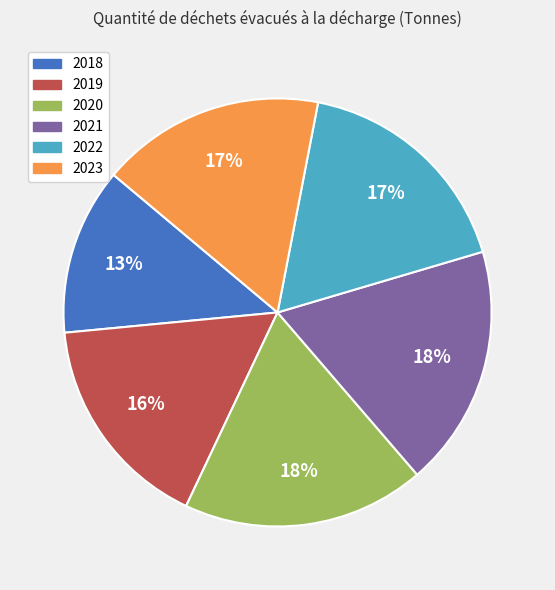

How many slices are in this pie chart?

6